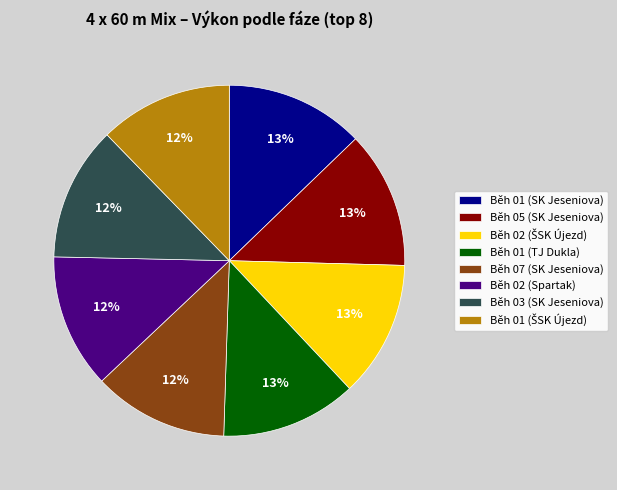

To the nearest percent, what percentage of the pie is Běh 07 (SK Jeseniova)?

12%